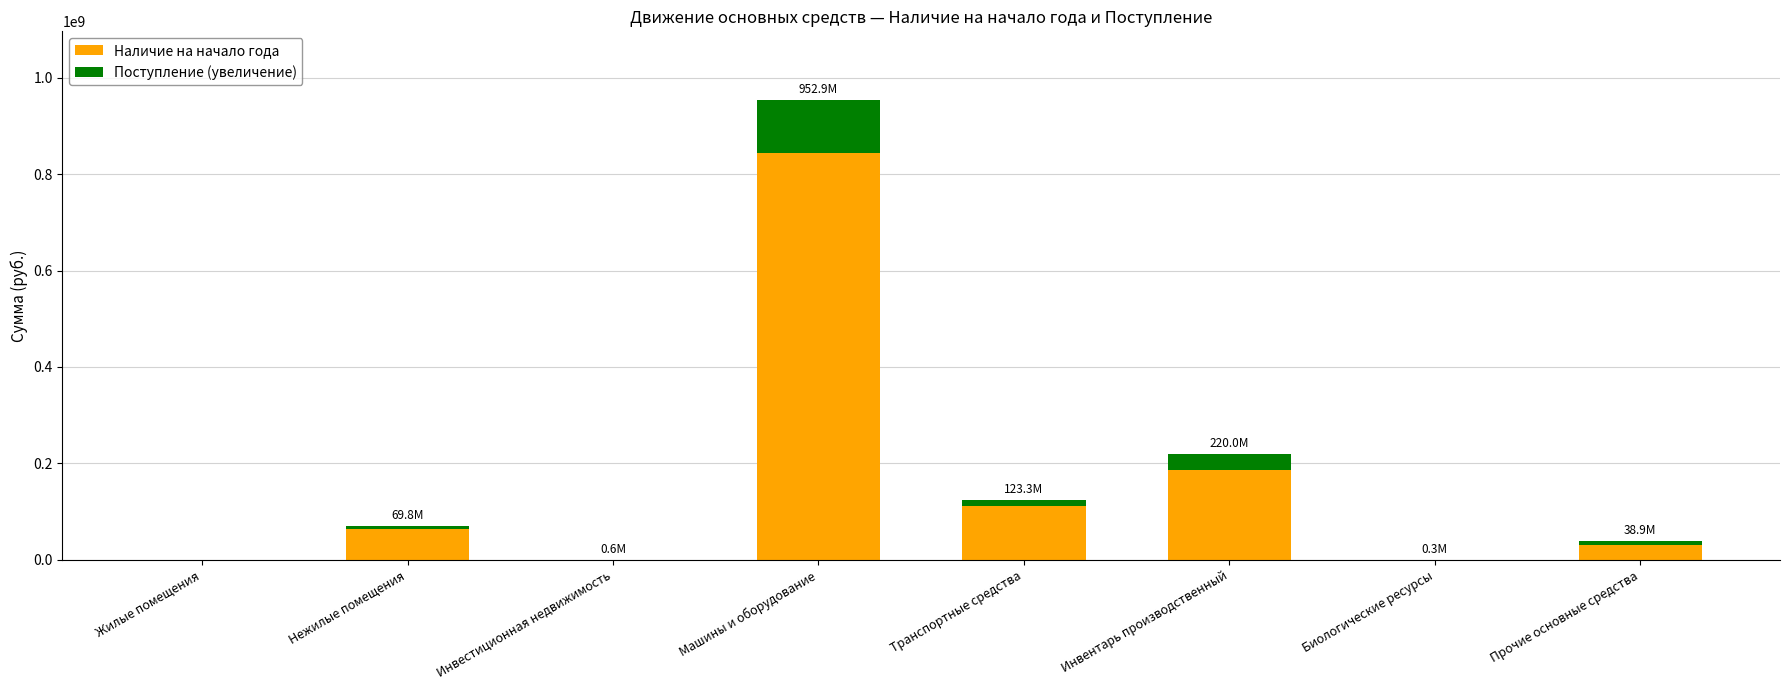

The value of Наличие на начало года at Инвентарь производственный is 187113820.8. True or false?

True